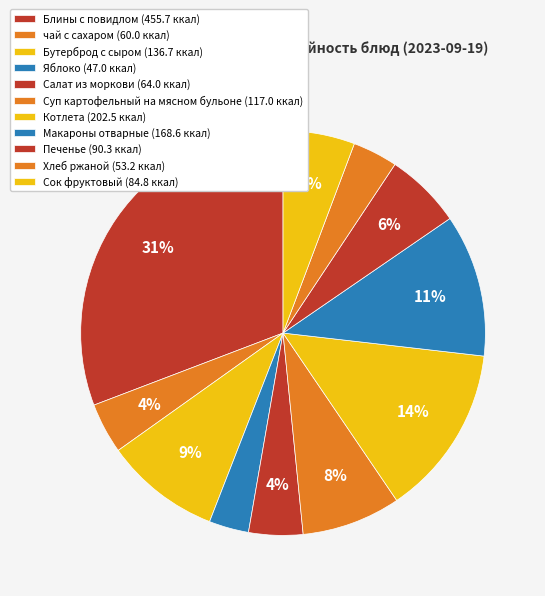

To the nearest percent, what portion does Печенье represent?

6%